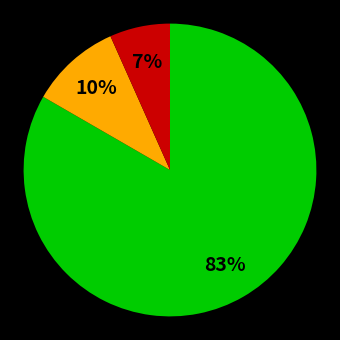

Does any single category account for the majority?

Yes